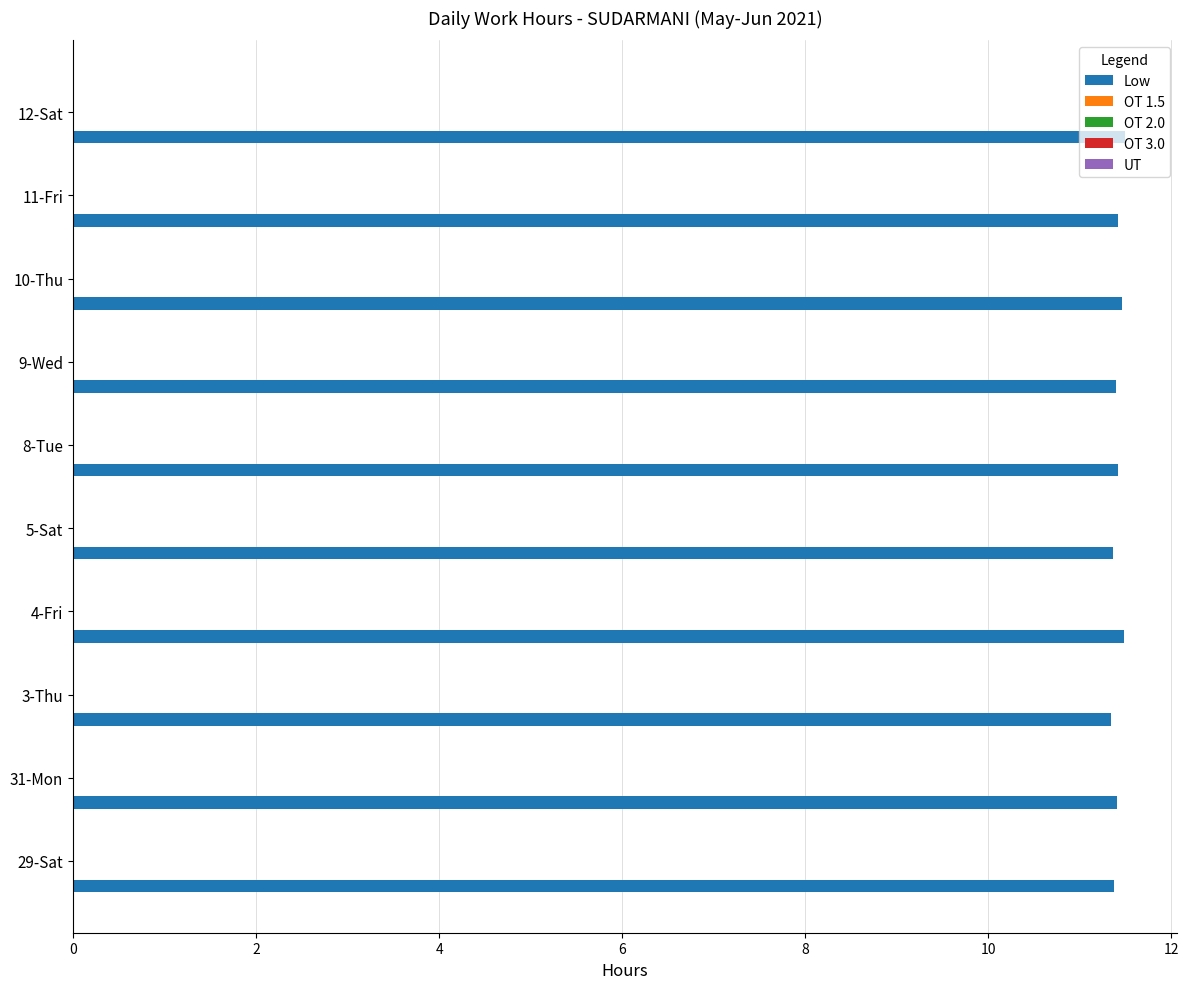

What is the sum of all values?

114.2